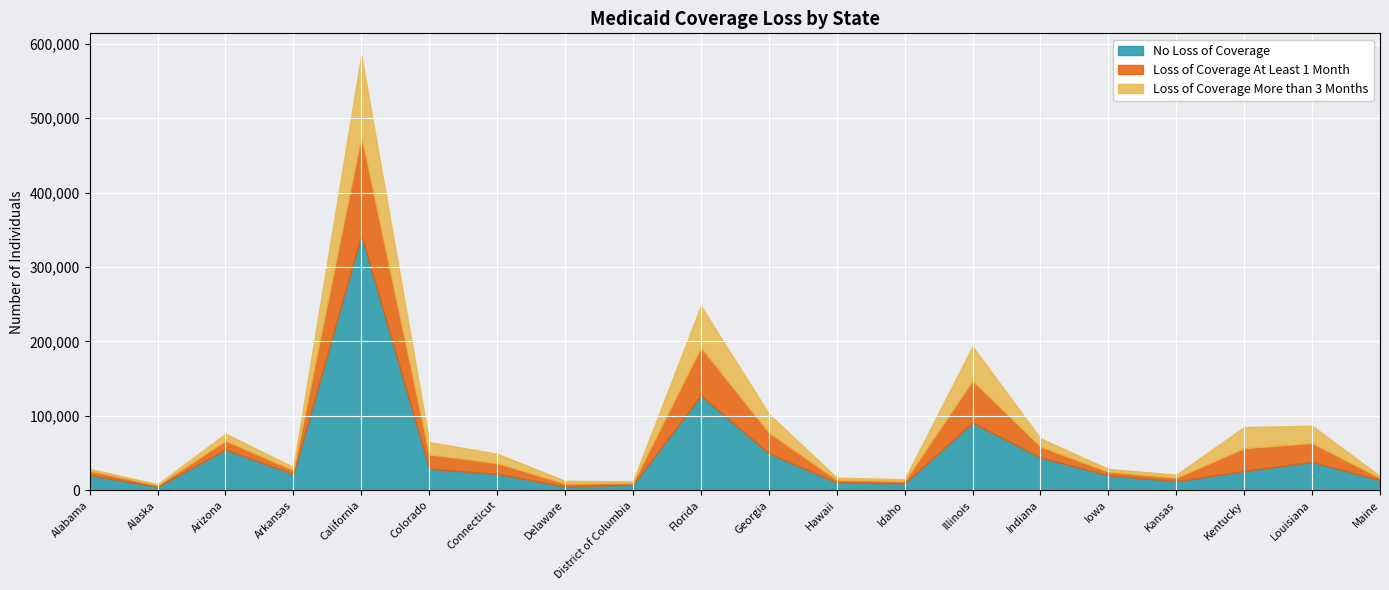

Which has a higher value, Alaska or Idaho?

Idaho